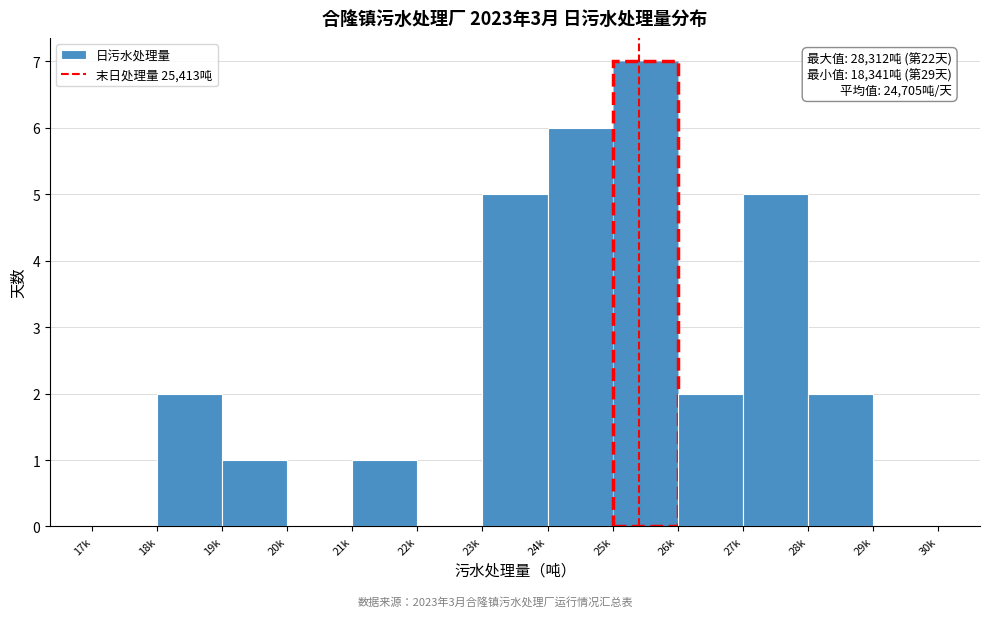

Reading left to right, list all the values displayed in this chart.

17k=0	18k=2	19k=1	20k=0	21k=1	22k=0	23k=5	24k=6	25k=7	26k=2	27k=5	28k=2	29k=0